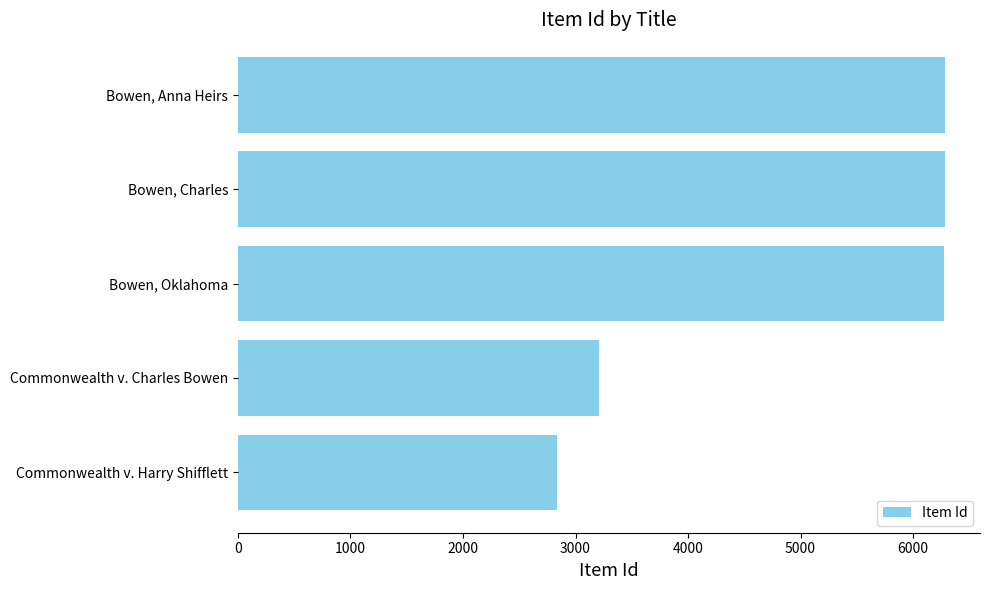

What is the change in value from Commonwealth v. Charles Bowen to Bowen, Anna Heirs?

+3069